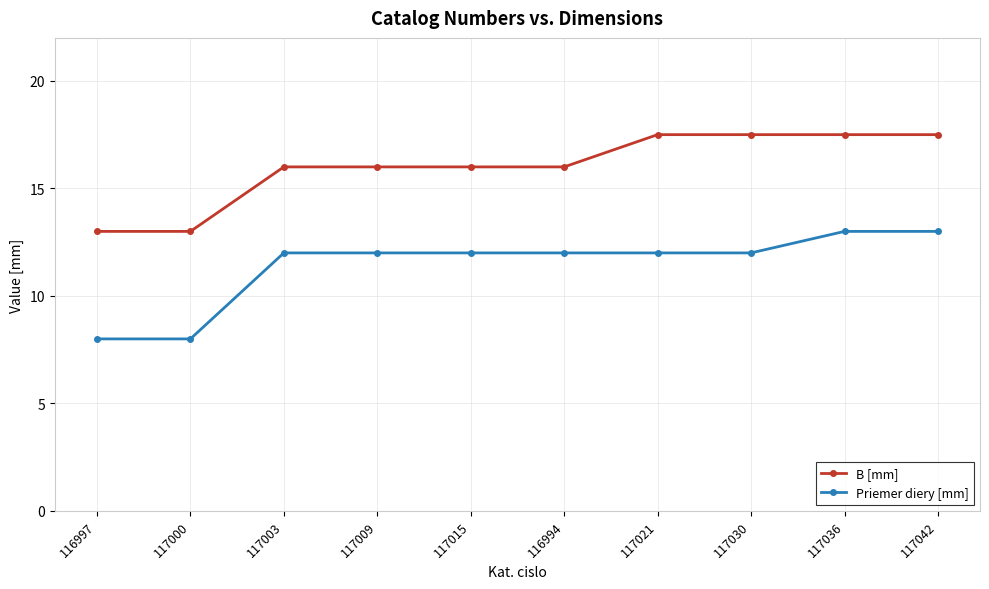

List the series in order of their peak value, lowest first.

Priemer diery [mm], B [mm]